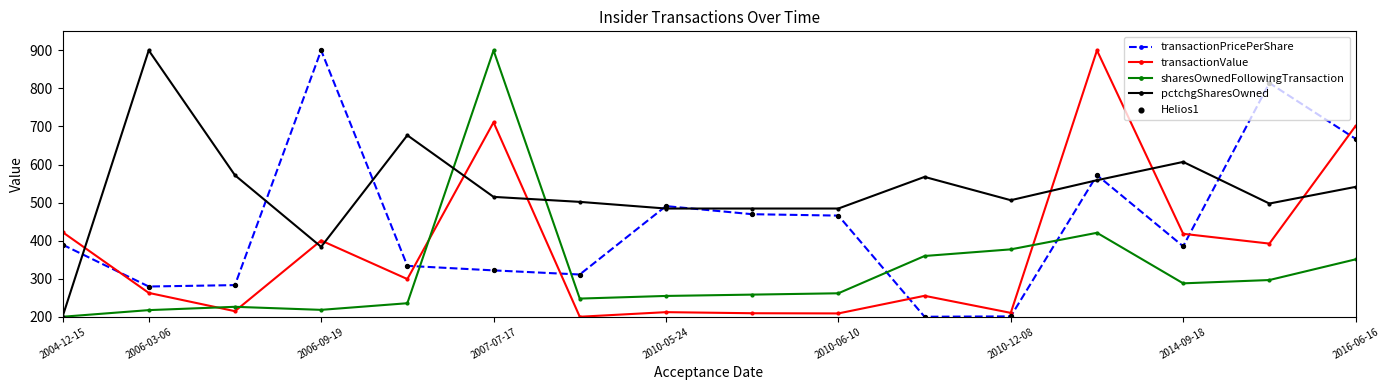

Rank the series by their average value, from lowest to highest.

sharesOwnedFollowingTransaction, transactionValue, transactionPricePerShare, pctchgSharesOwned